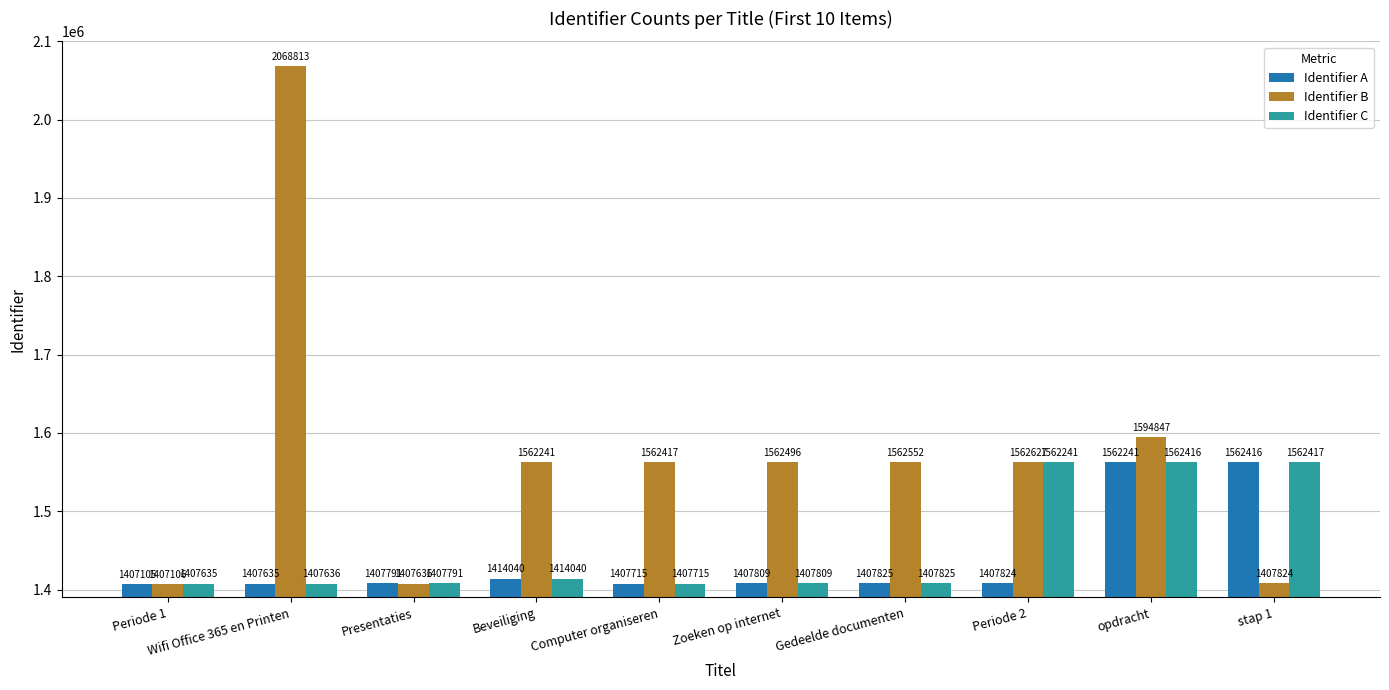

Count the number of categories in the chart.

10